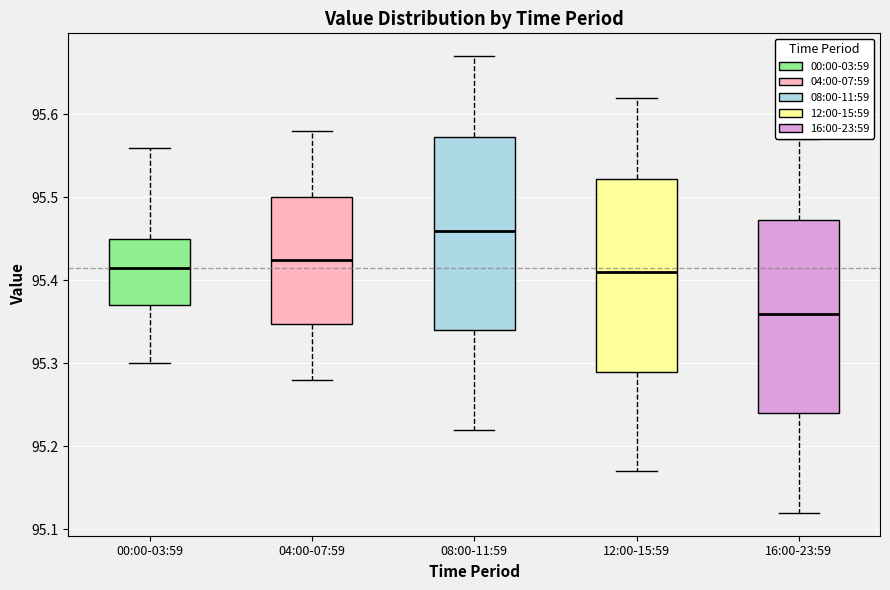

Reading left to right, transcribe this box plot: for each box, give where its median line is, the range the box spans, and where its two whiskers end, as read against the y-axis. The values are not printed on the chart, so give them approximately, as read against the axis.

00:00-03:59: median 95.42, box 95.37 to 95.45, whiskers 95.30 to 95.56
04:00-07:59: median 95.43, box 95.35 to 95.50, whiskers 95.28 to 95.58
08:00-11:59: median 95.46, box 95.34 to 95.57, whiskers 95.22 to 95.67
12:00-15:59: median 95.41, box 95.29 to 95.52, whiskers 95.17 to 95.62
16:00-23:59: median 95.36, box 95.24 to 95.47, whiskers 95.12 to 95.57